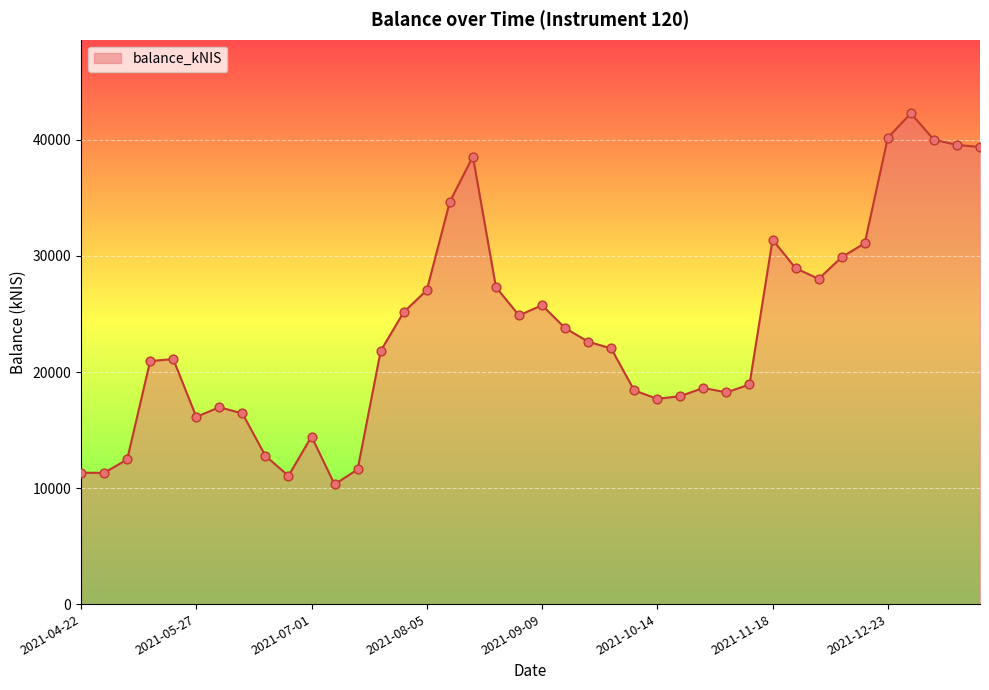

What is the smallest value displayed?

10316.5